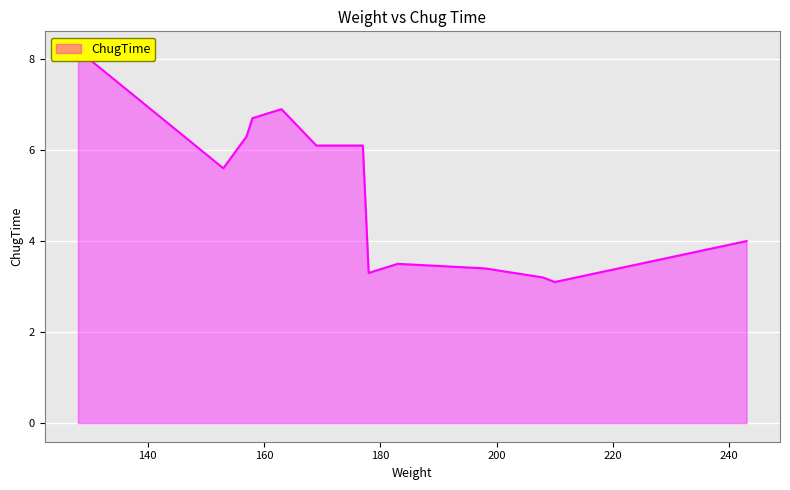

What is the smallest value displayed?

3.1